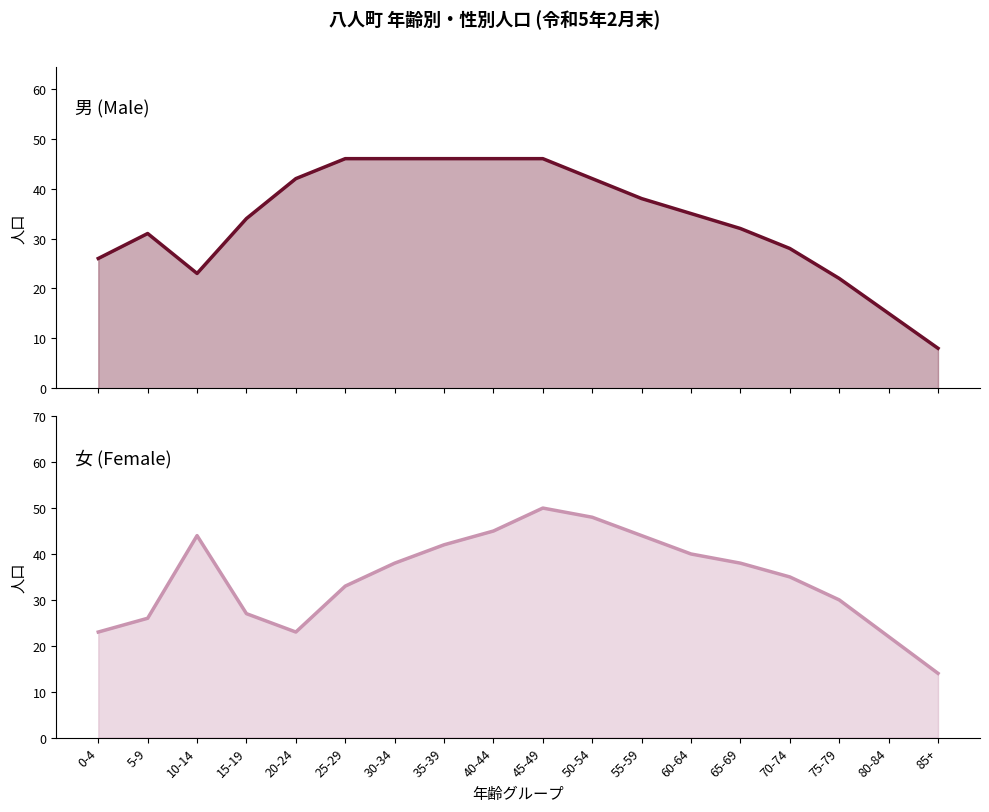

At which category does 女 (Female) reach its first local valley?

20-24